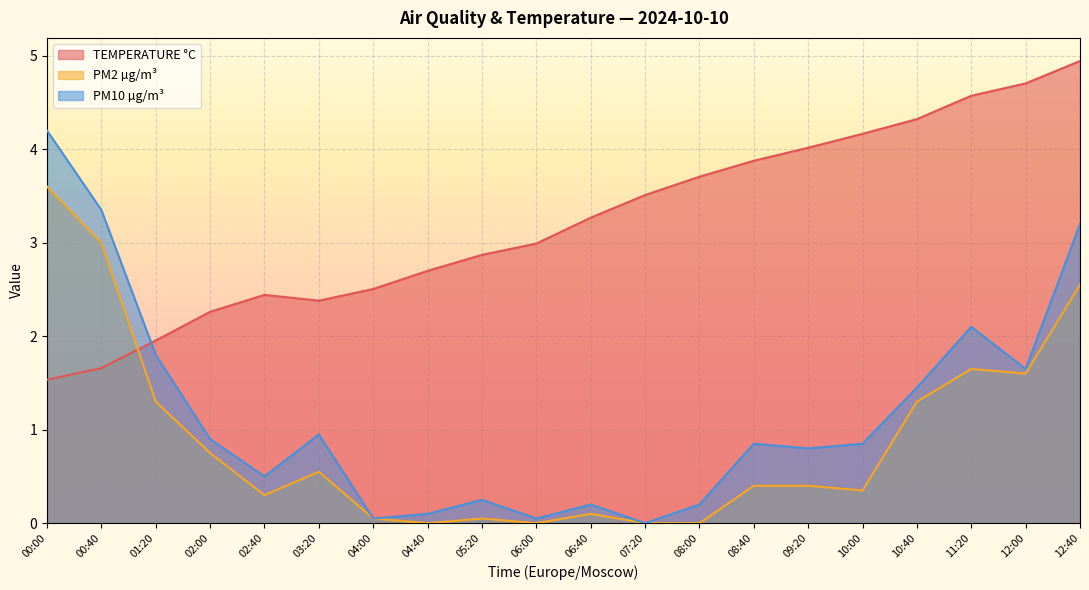

Which series changed the most between 00:40 and 08:00?

PM10 µg/m³